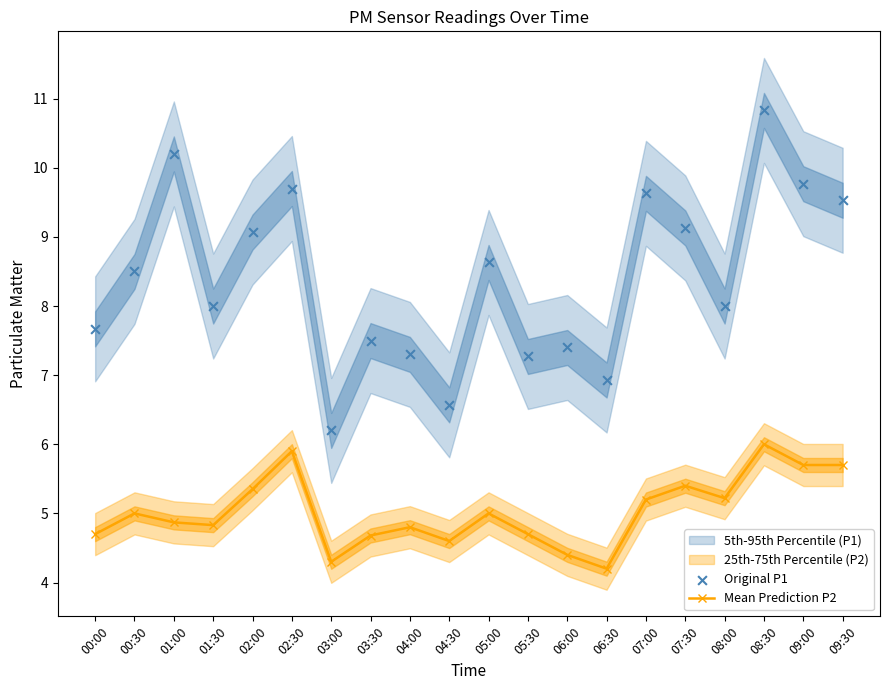

In Mean Prediction P2, how many points are higher than both neighbors (excluding endpoints)?

6